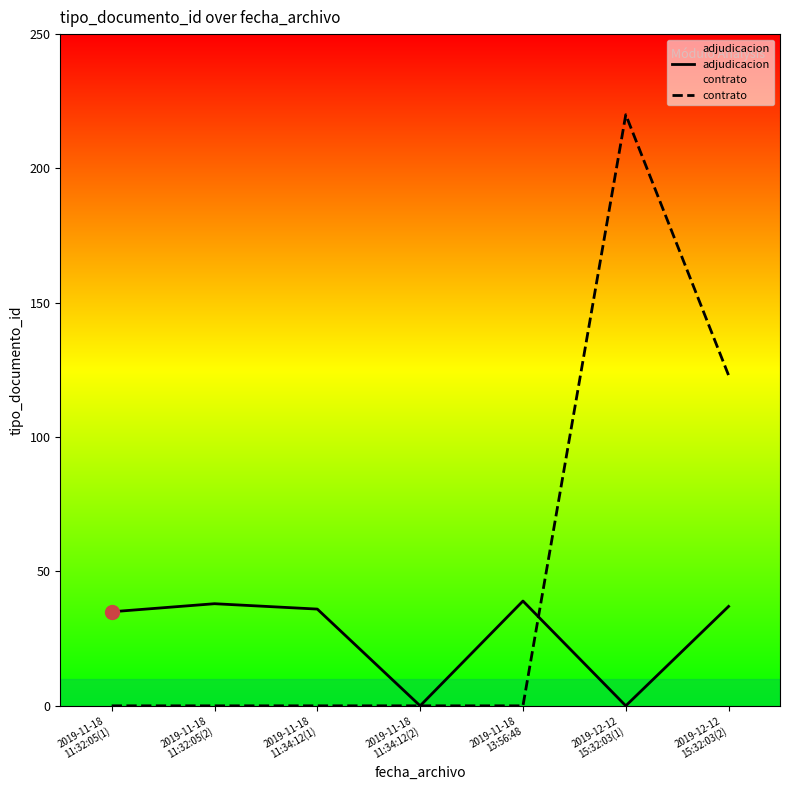

What is the maximum value for contrato?

220